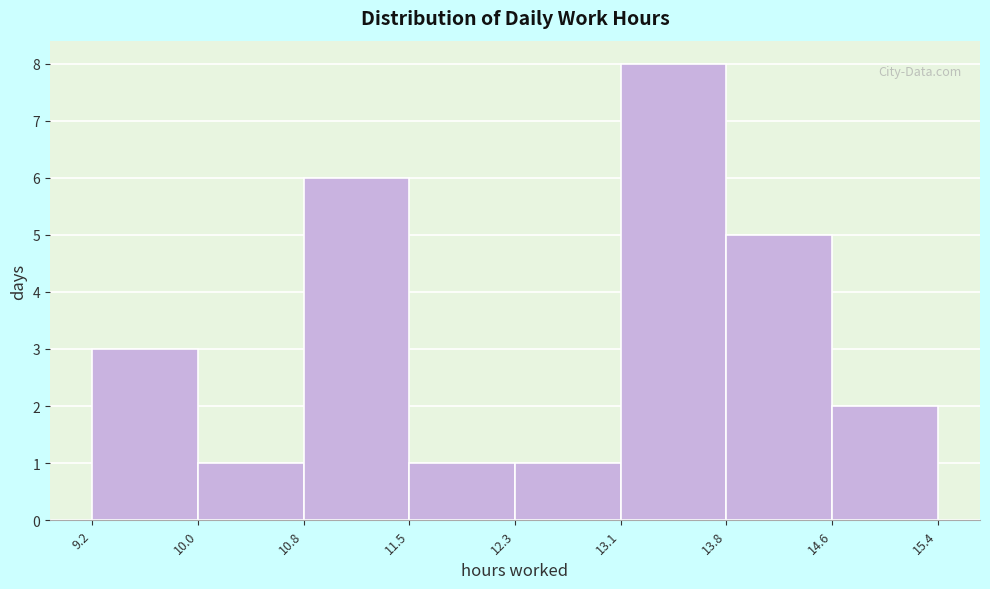

Reading left to right, list every bar in this chart as the range it spans on the x-axis followed by its height. The values are not printed on the chart, so give them approximately, as read against the axis.

9.2 to 10.0: 3
10.0 to 10.8: 1
10.8 to 11.5: 6
11.5 to 12.3: 1
12.3 to 13.1: 1
13.1 to 13.8: 8
13.8 to 14.6: 5
14.6 to 15.4: 2